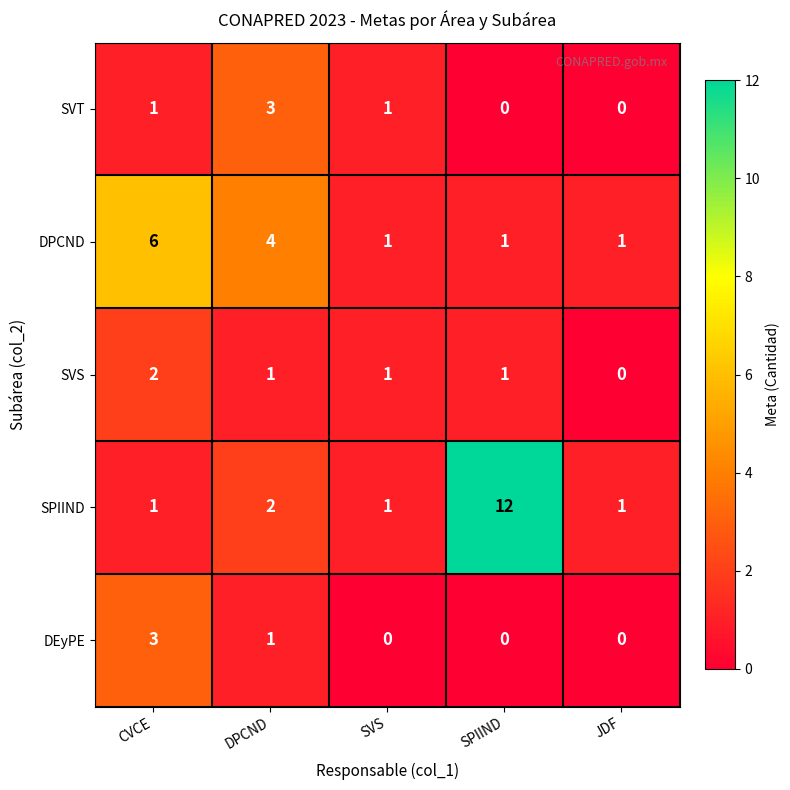

Reading left to right, extract all data points from this chart.

SVT: 1	3	1	0	0
DPCND: 6	4	1	1	1
SVS: 2	1	1	1	0
SPIIND: 1	2	1	12	1
DEyPE: 3	1	0	0	0